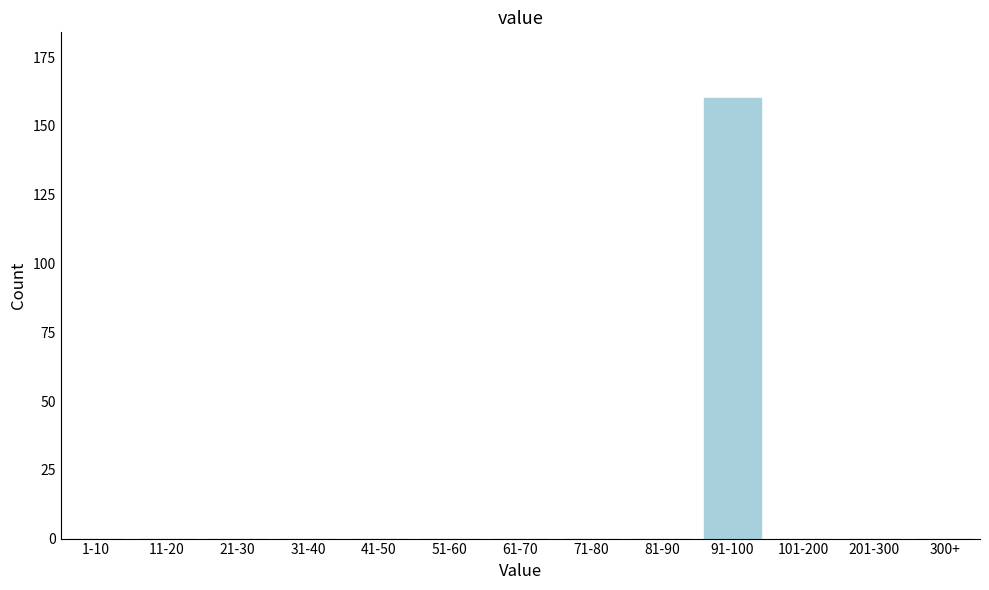

Reading left to right, transcribe all the data shown in this chart.

1-10=0	11-20=0	21-30=0	31-40=0	41-50=0	51-60=0	61-70=0	71-80=0	81-90=0	91-100=160	101-200=0	201-300=0	300+=0